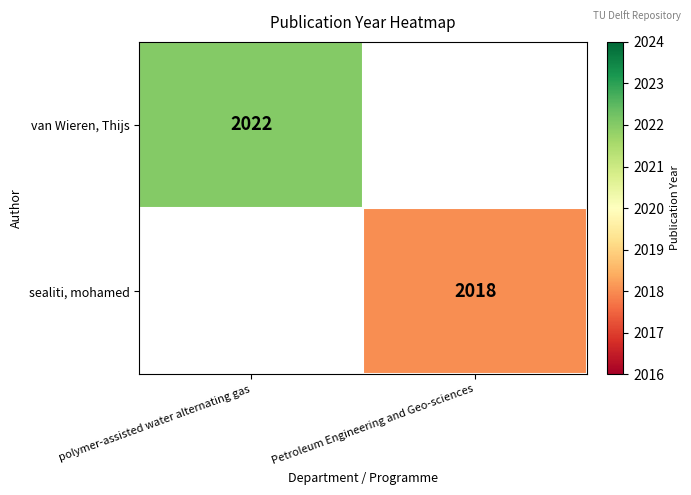

Is it true that sealiti, mohamed equals 3334.8 at Petroleum Engineering and Geo-sciences?

False